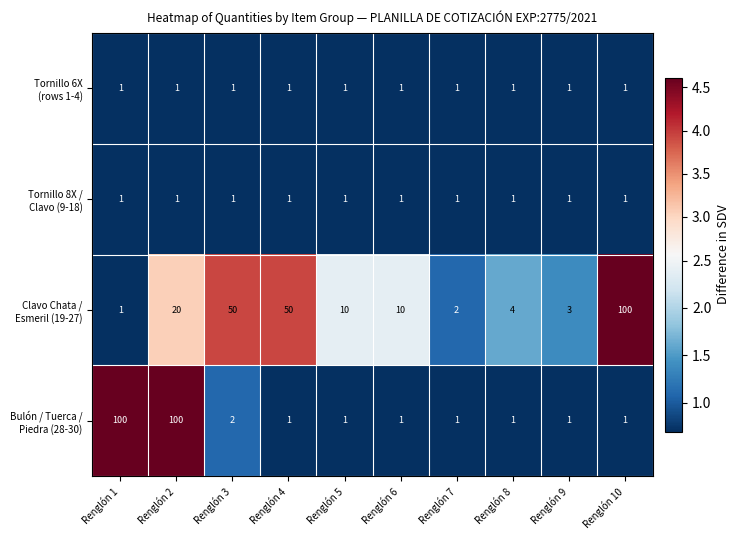

What is the difference between the highest and lowest values at Renglón 3?

49